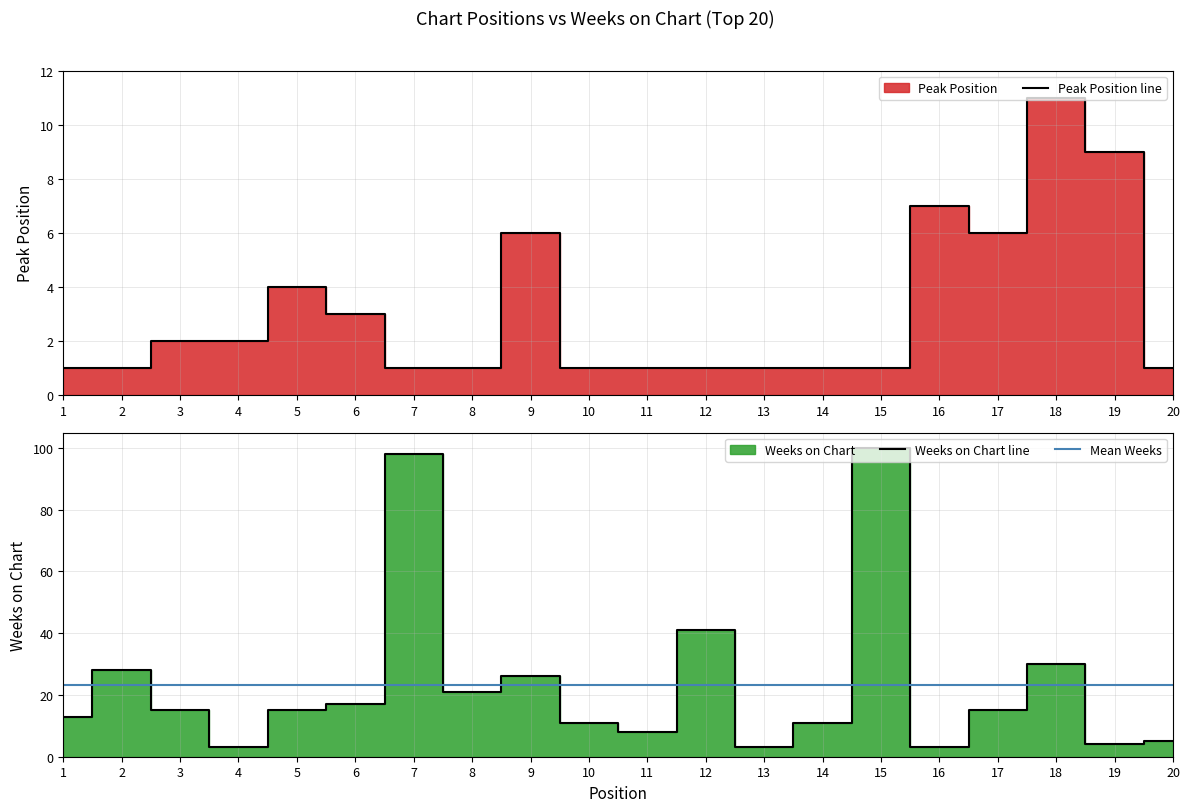

Which series changed the most between 5 and 15?

Weeks on Chart line